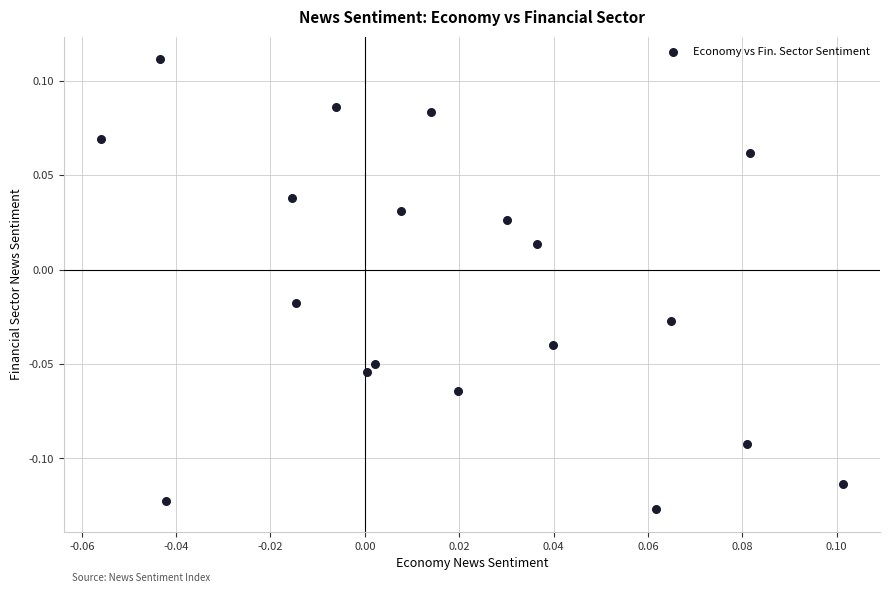

How many data points are displayed?

19